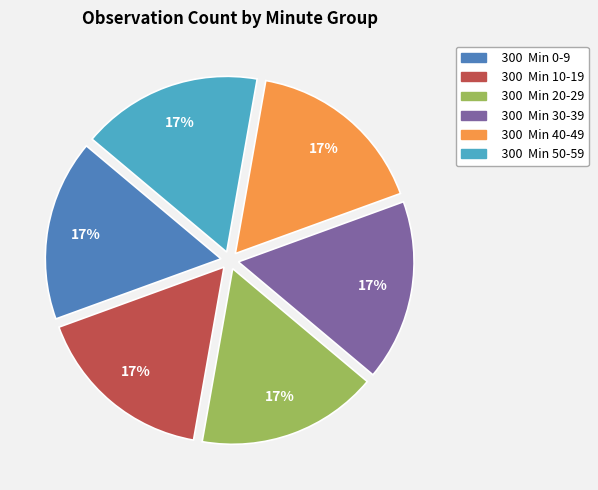

To the nearest percent, what is the average slice percentage?

17%